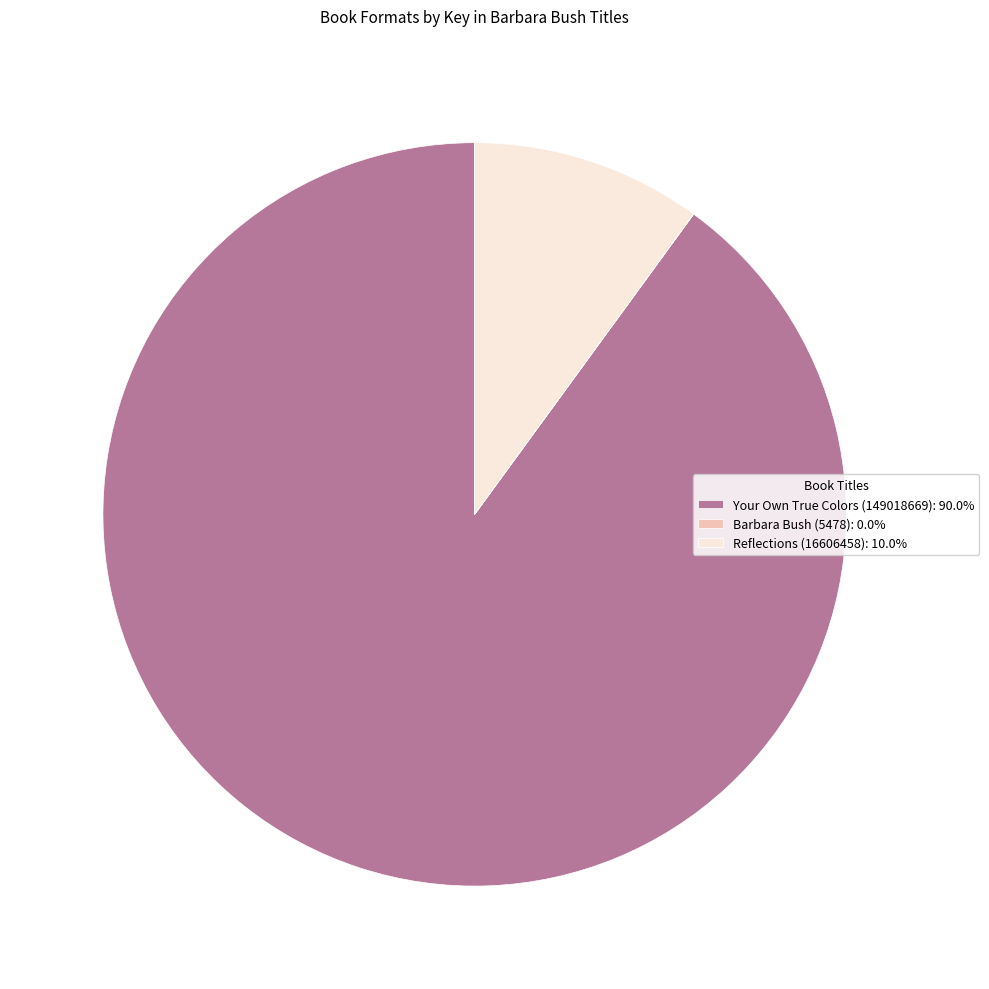

Between Your Own True Colors (149018669) and Reflections (16606458), which is larger?

Your Own True Colors (149018669)